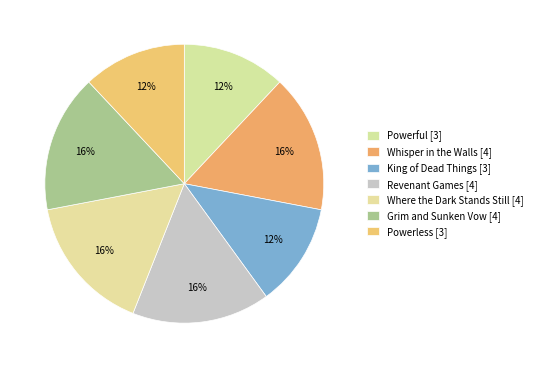

The King of Dead Things slice represents 12% of the pie. True or false?

True